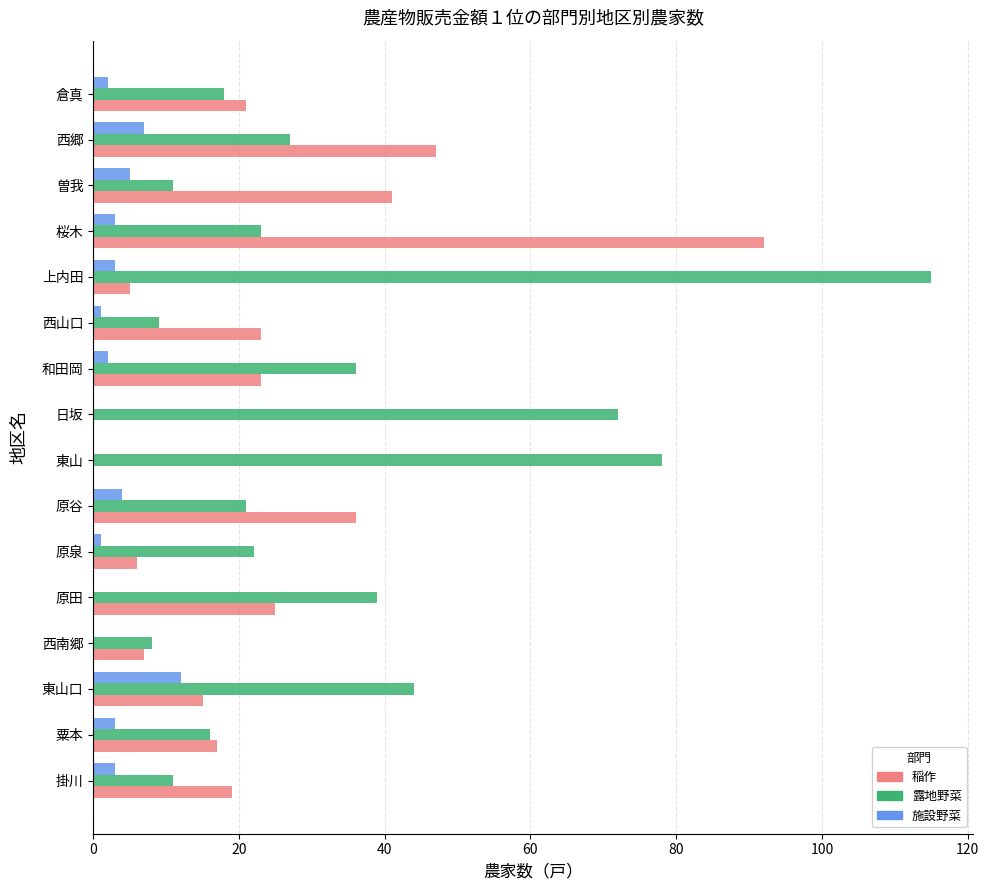

Where is 露地野菜 nearest to the value 61?

日坂